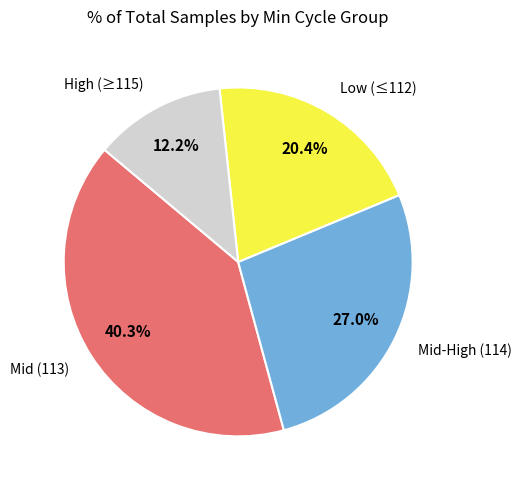

Between Low (≤112) and Mid (113), which is larger?

Mid (113)